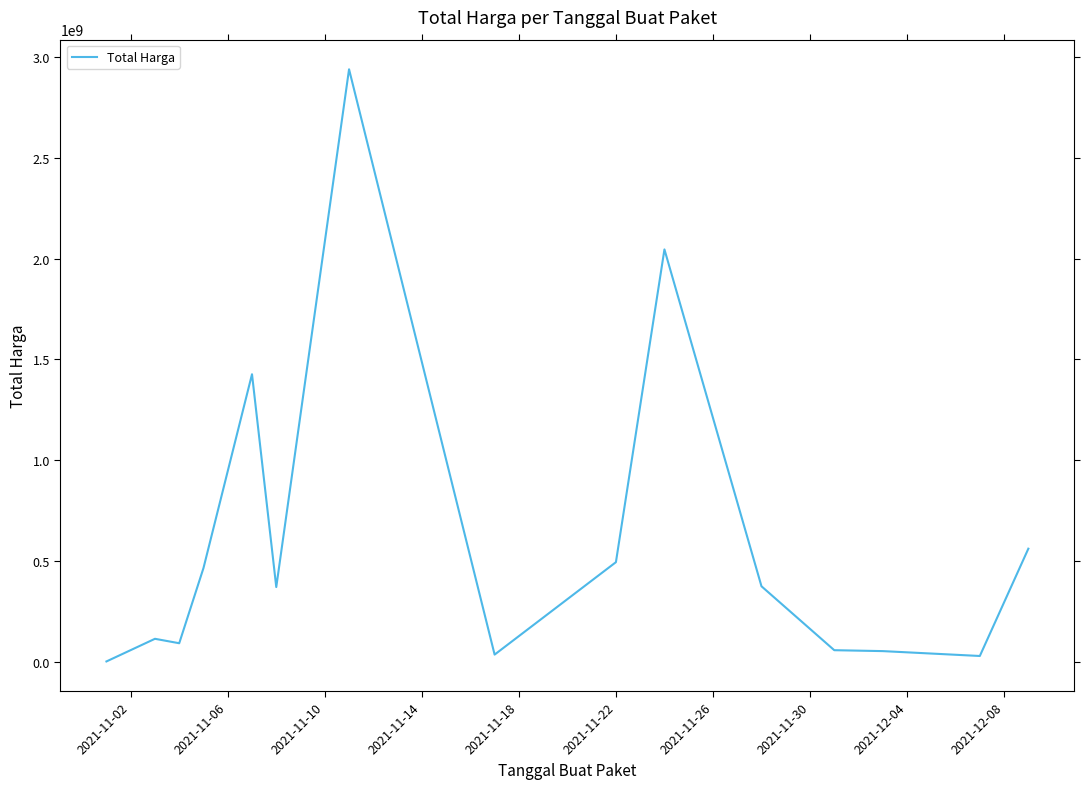

What is the maximum value shown in the chart?

2939403240